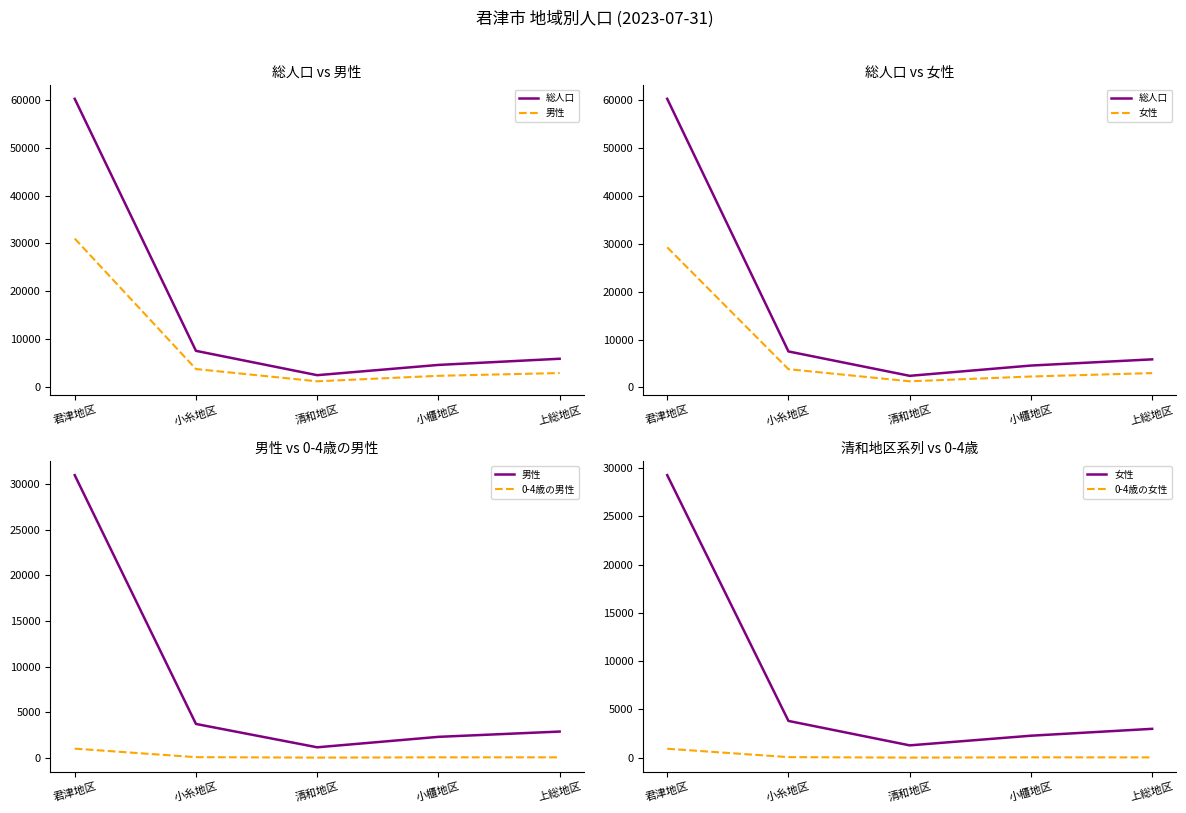

What is the value of the 0-4歳の男性 point at the 3rd from the left?

9